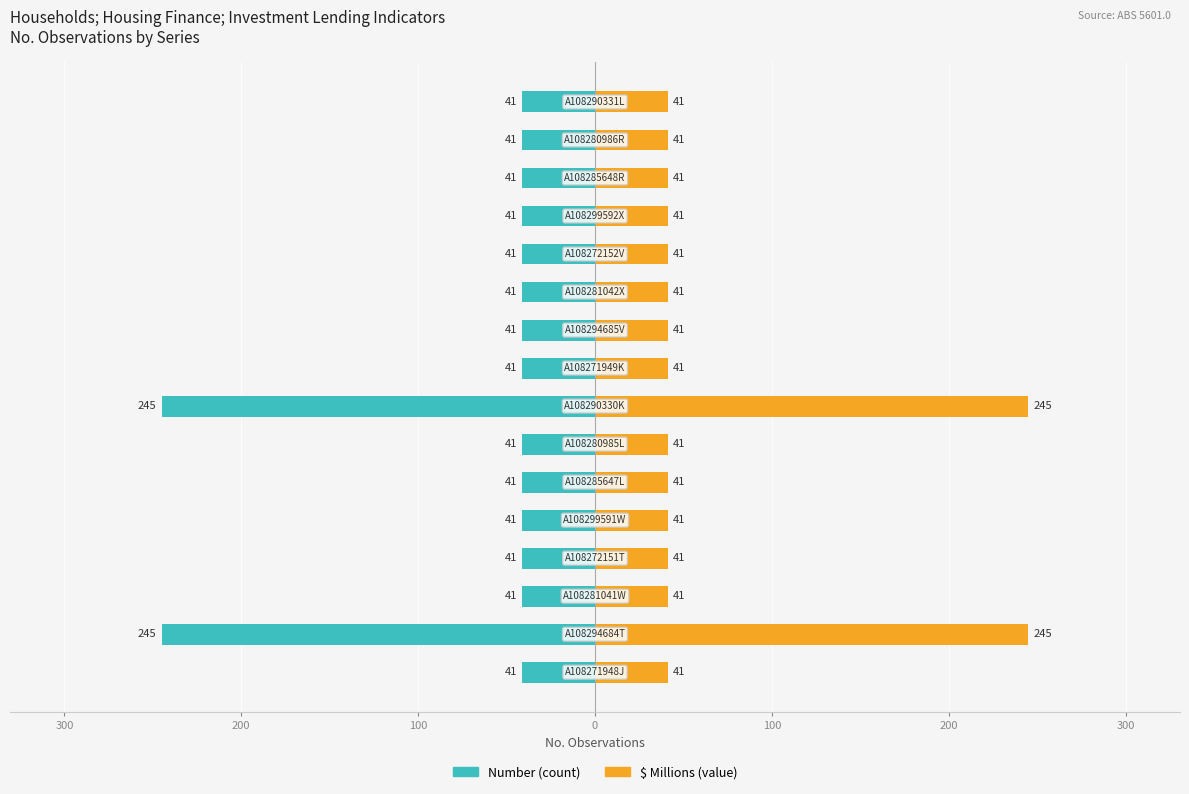

What is the difference between the second highest and minimum values in the $ Millions Series series?

204